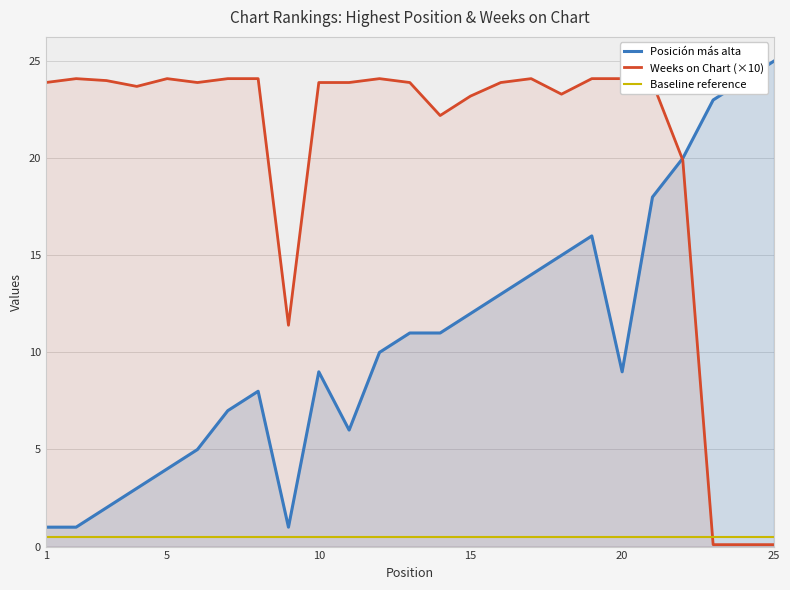

In Posición más alta, how many points are lower than both neighbors (excluding endpoints)?

3